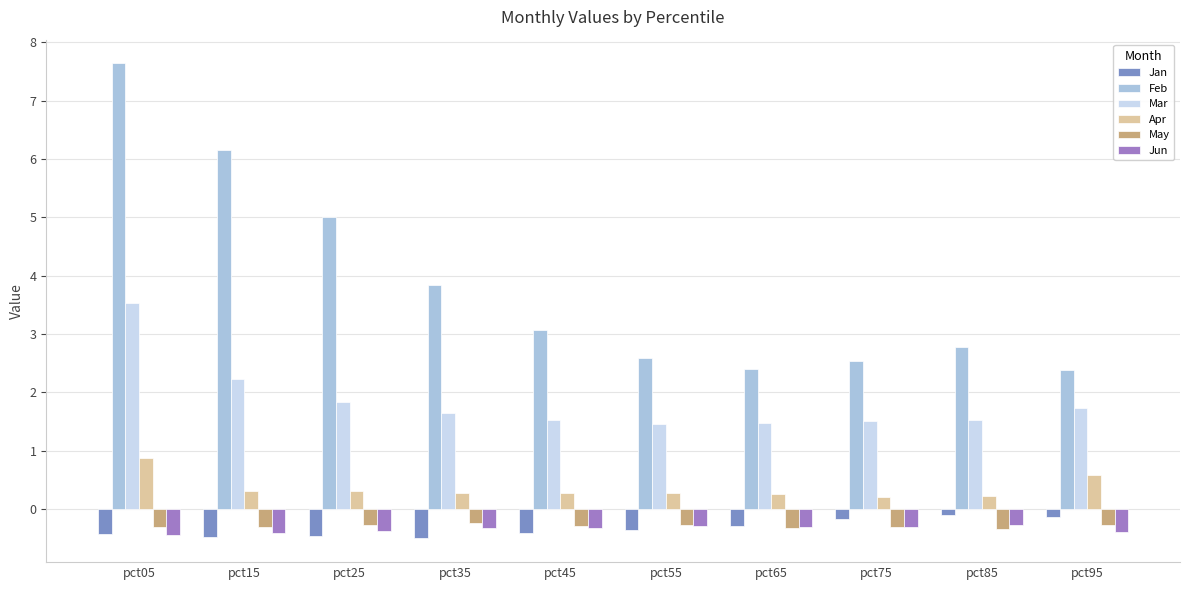

What is the difference between the Jan values at pct45 and pct35?

0.1